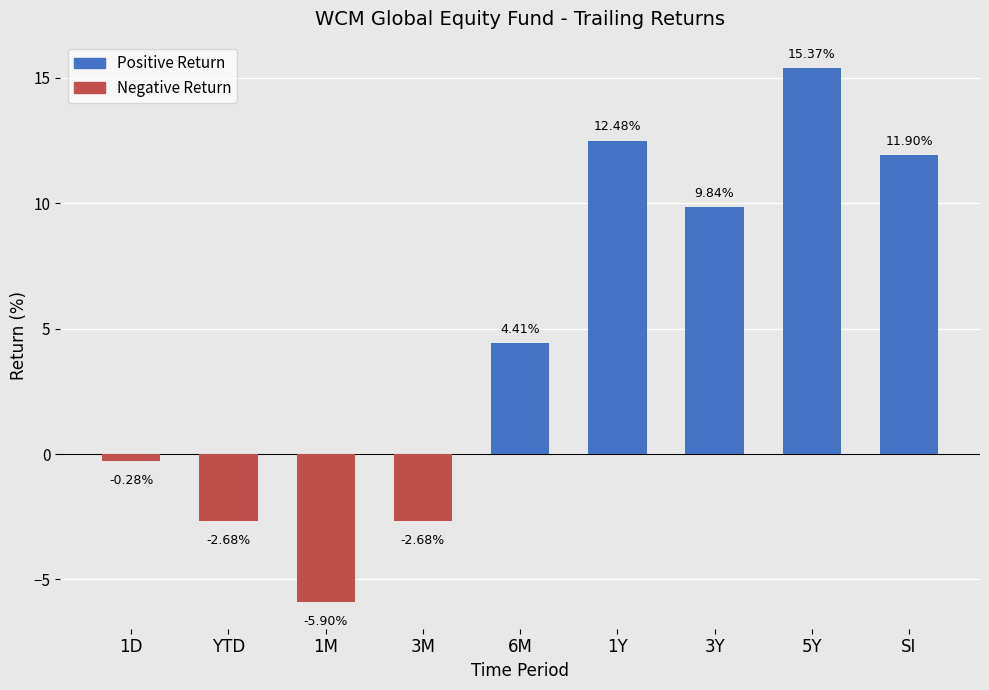

How many values are below 4?

4